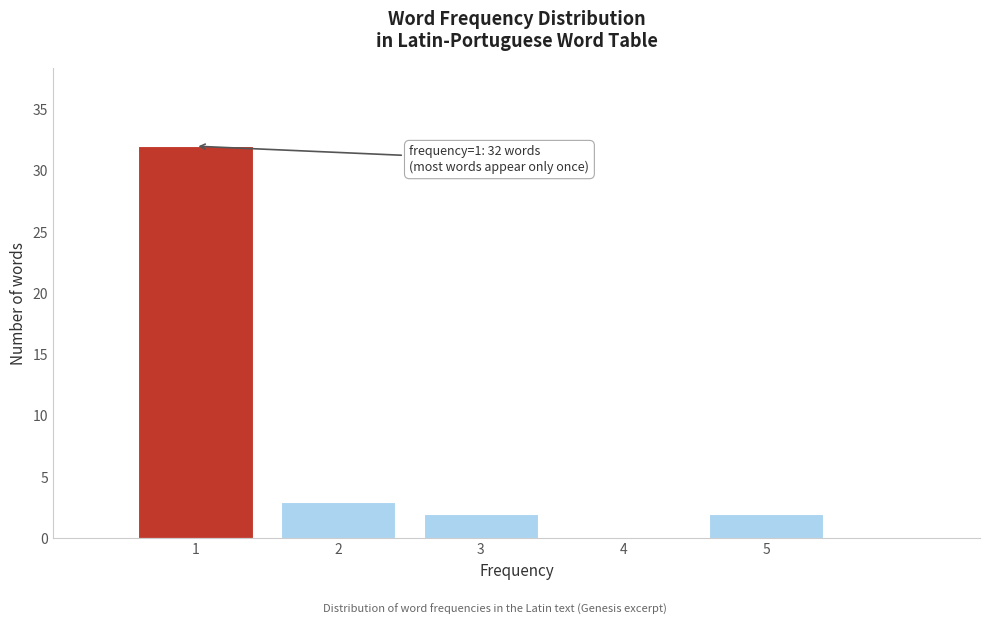

Reading right to left, transcribe all the data shown in this chart.

5=2	4=0	3=2	2=3	1=32